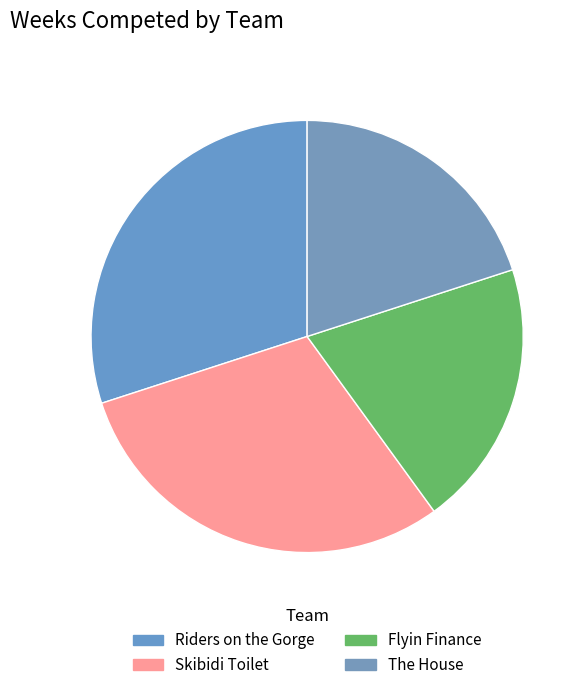

What is the ratio of the value at Skibidi Toilet to the value at The House?

1.5